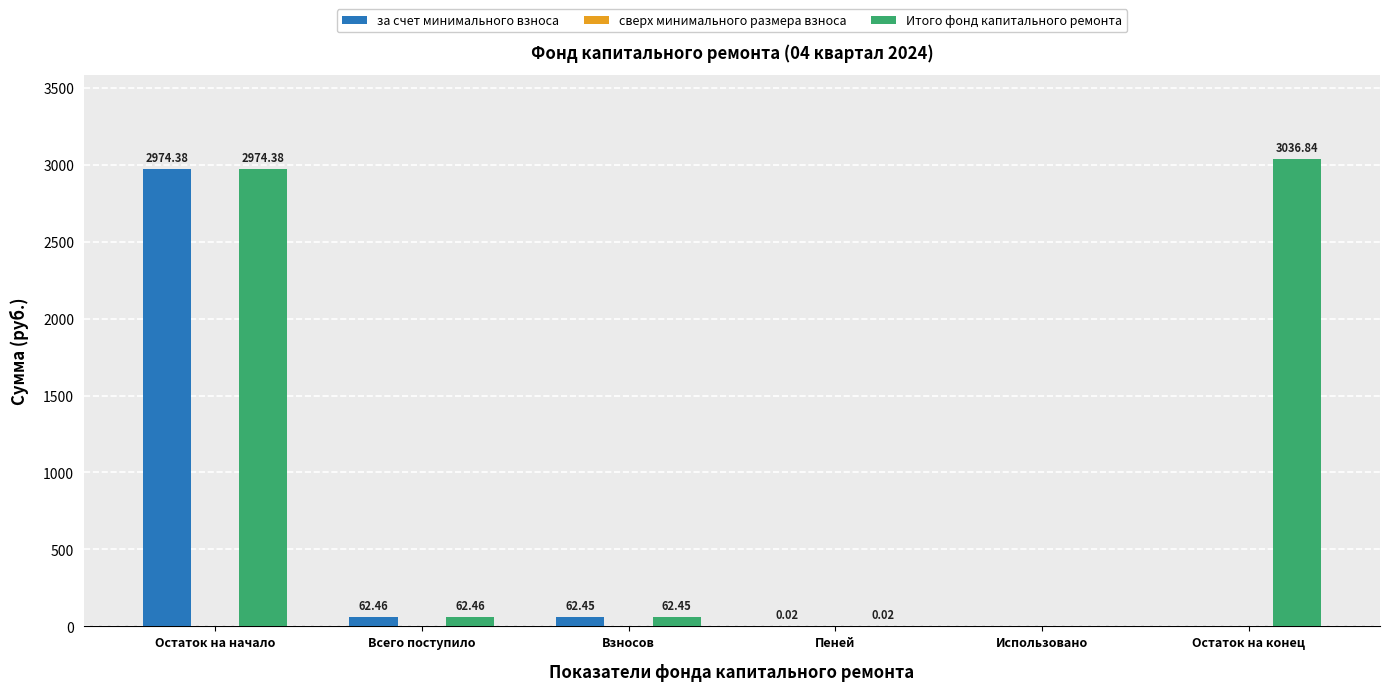

True or false: за счет минимального взноса has a value of 62.5 at Взносов.

True